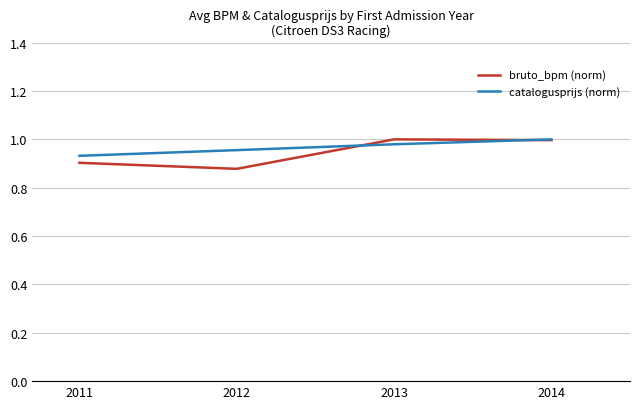

Is the value of bruto_bpm (norm) at 2011 greater than the value of catalogusprijs (norm) at 2014?

No